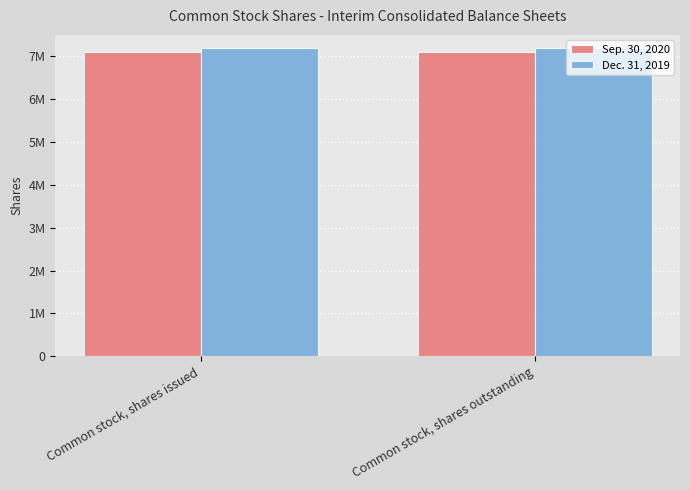

What are all the series names shown in the legend?

Sep. 30, 2020, Dec. 31, 2019